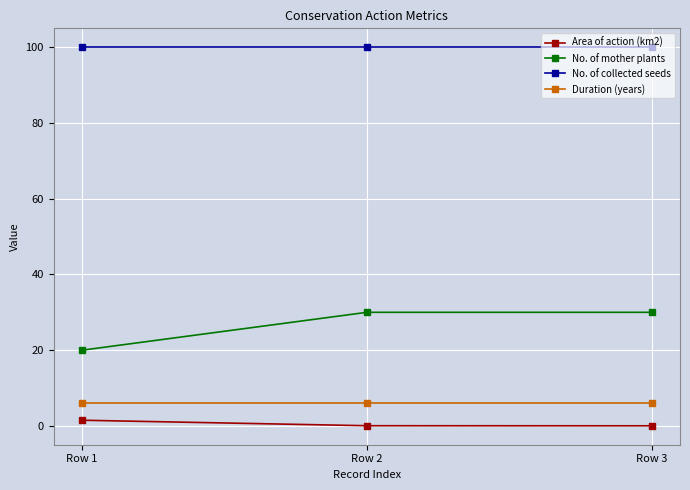

What is the value of the Duration (years) point at the 1st from the left?

6.0